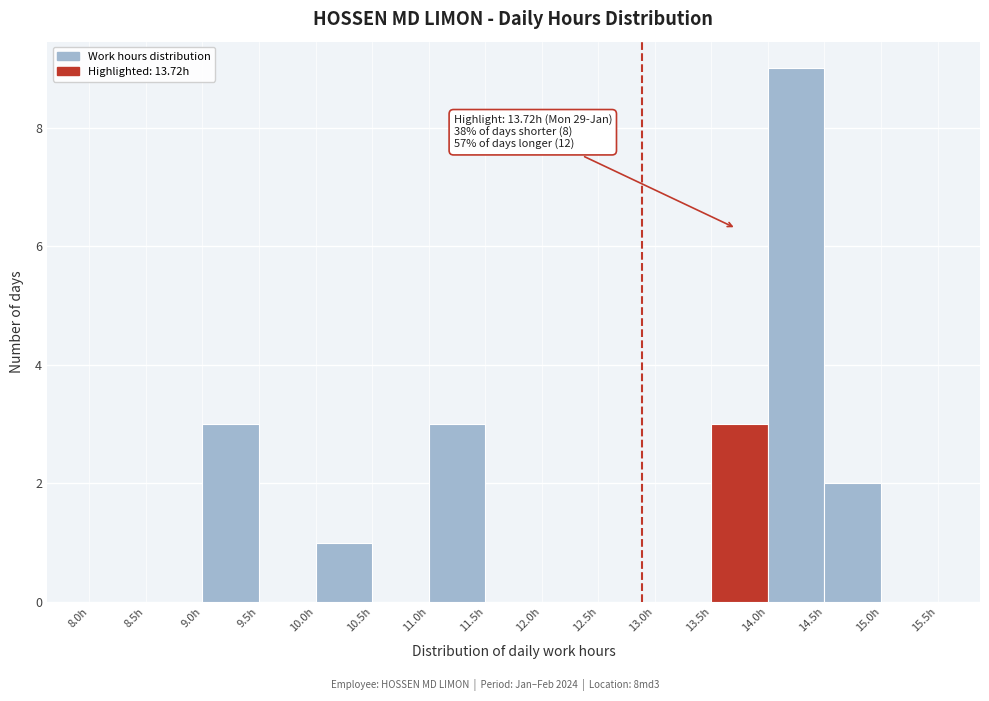

Over which range of the x-axis is the bar tallest?

14.0 to 14.5